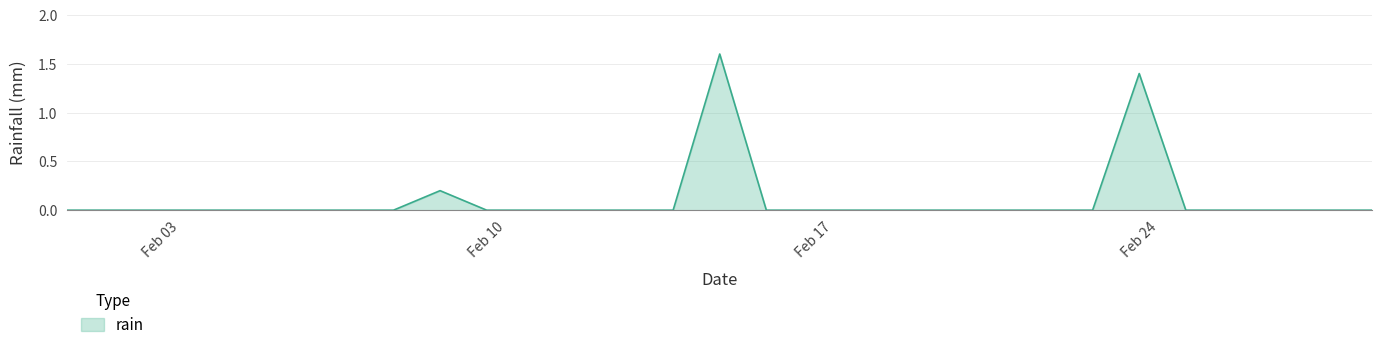

What is the greatest value displayed?

1.6